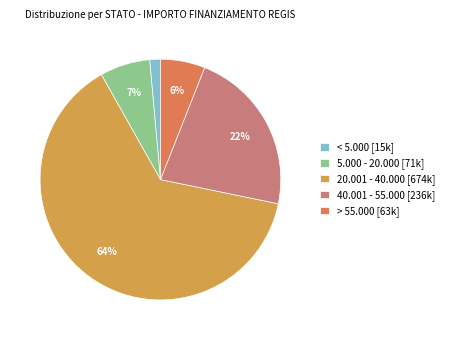

The < 5.000 [15k] slice represents 10% of the pie. True or false?

False